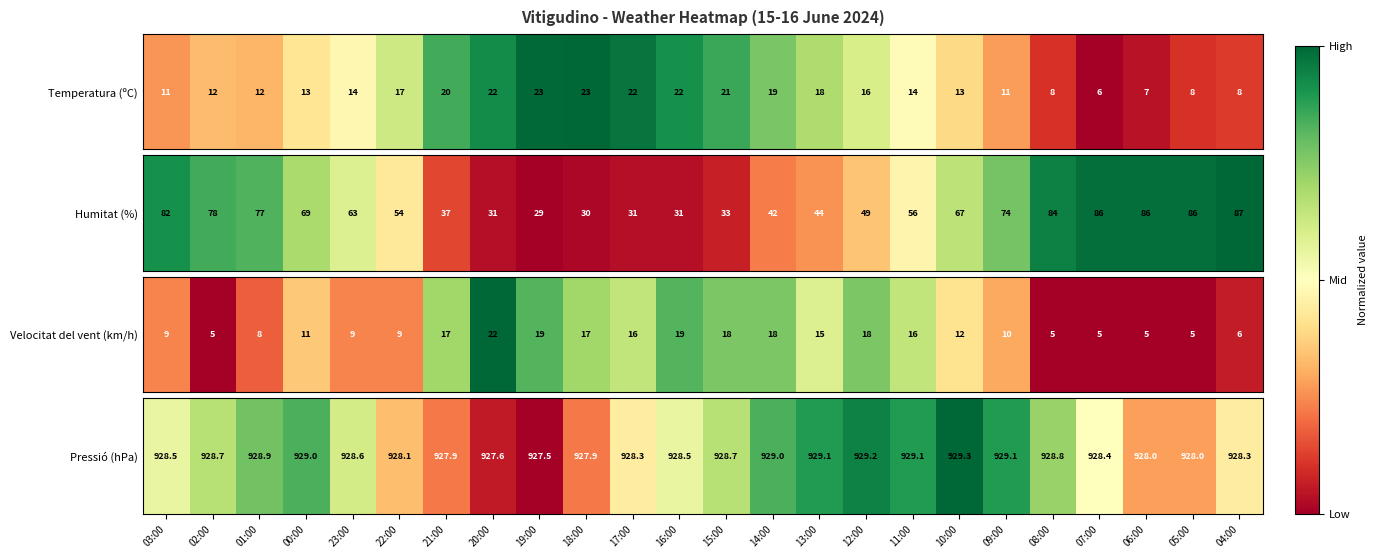

What is the change in value from 07:00 to 06:00?

-0.2